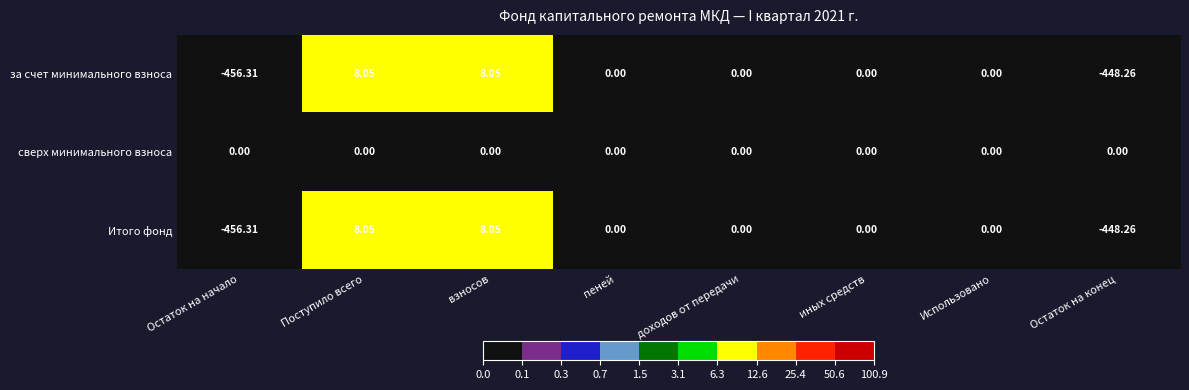

Which series has the largest total across all categories?

сверх минимального взноса